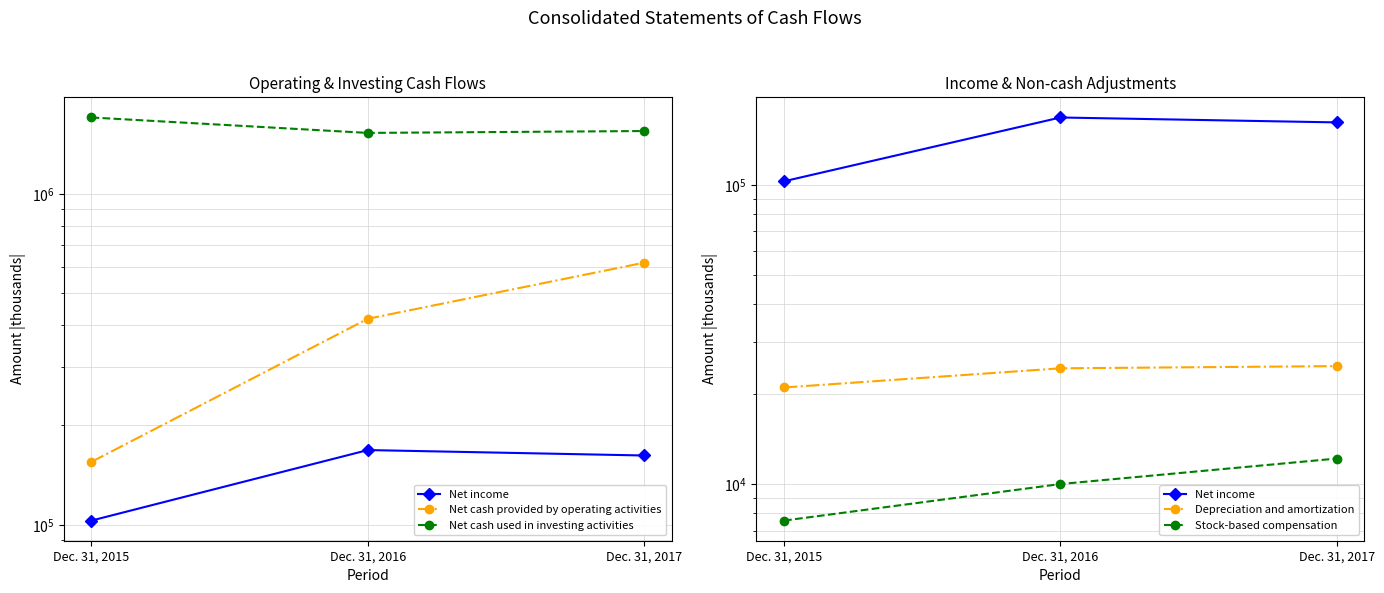

Count the number of categories in the chart.

3